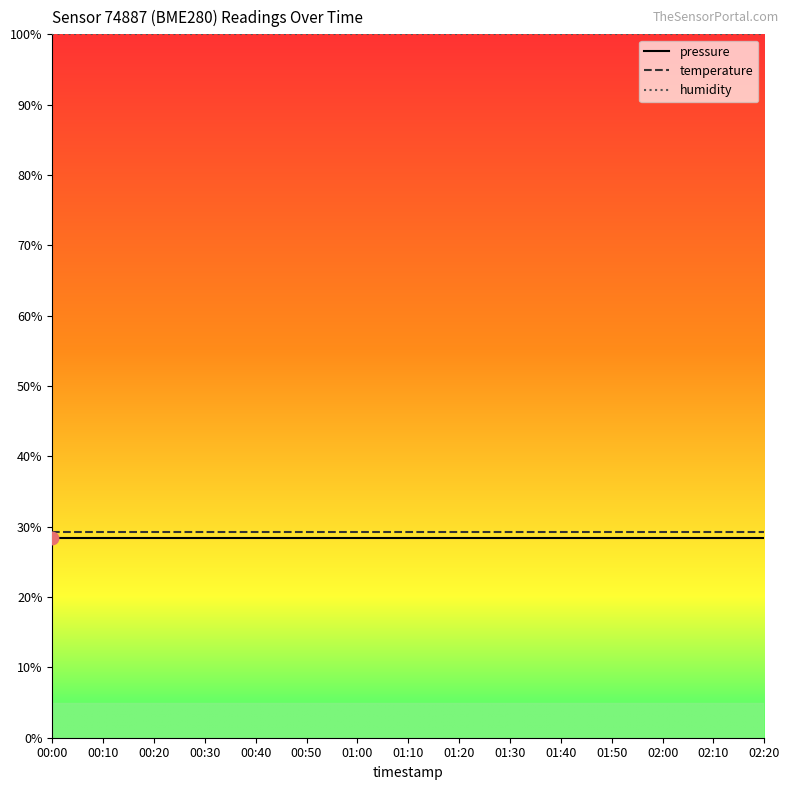

What are all the series names shown in the legend?

pressure, temperature, humidity